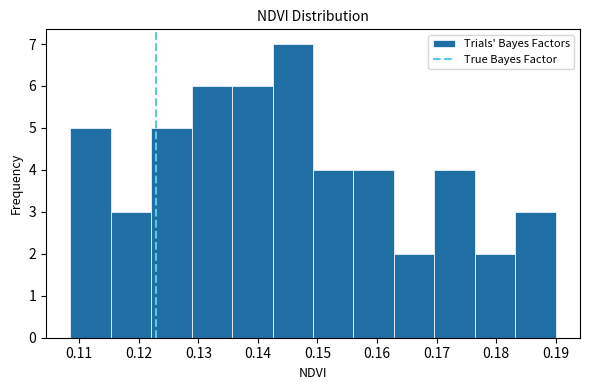

Over which range of the x-axis is the bar tallest?

0.142 to 0.149